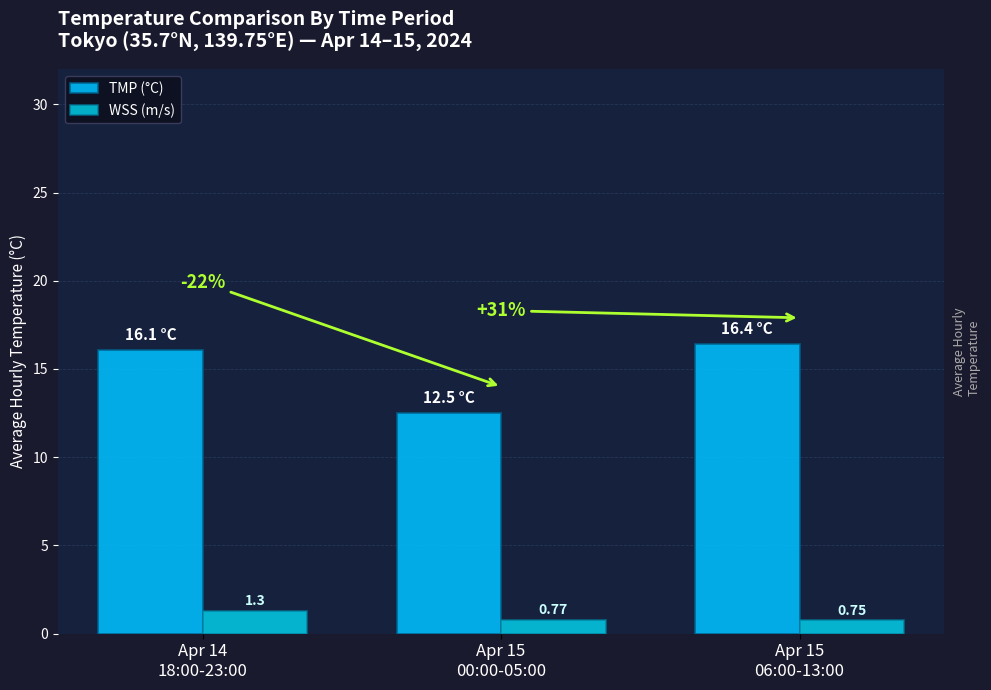

Does the chart contain any negative values?

No